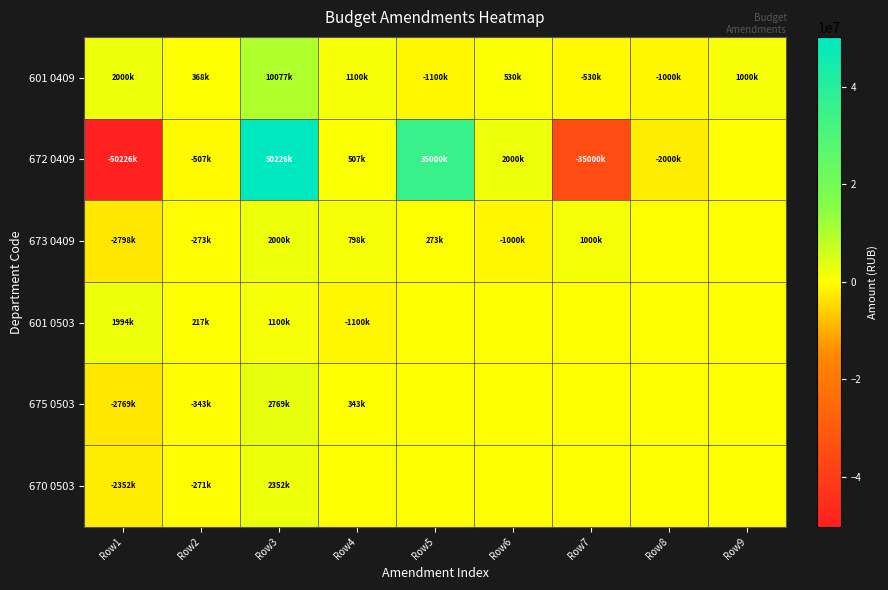

How many data points does each series have?

9